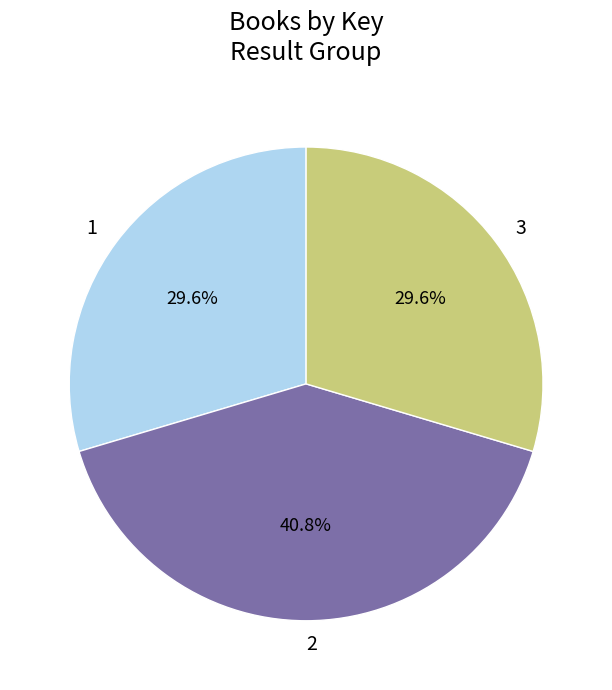

Which category has the biggest portion of the pie?

2